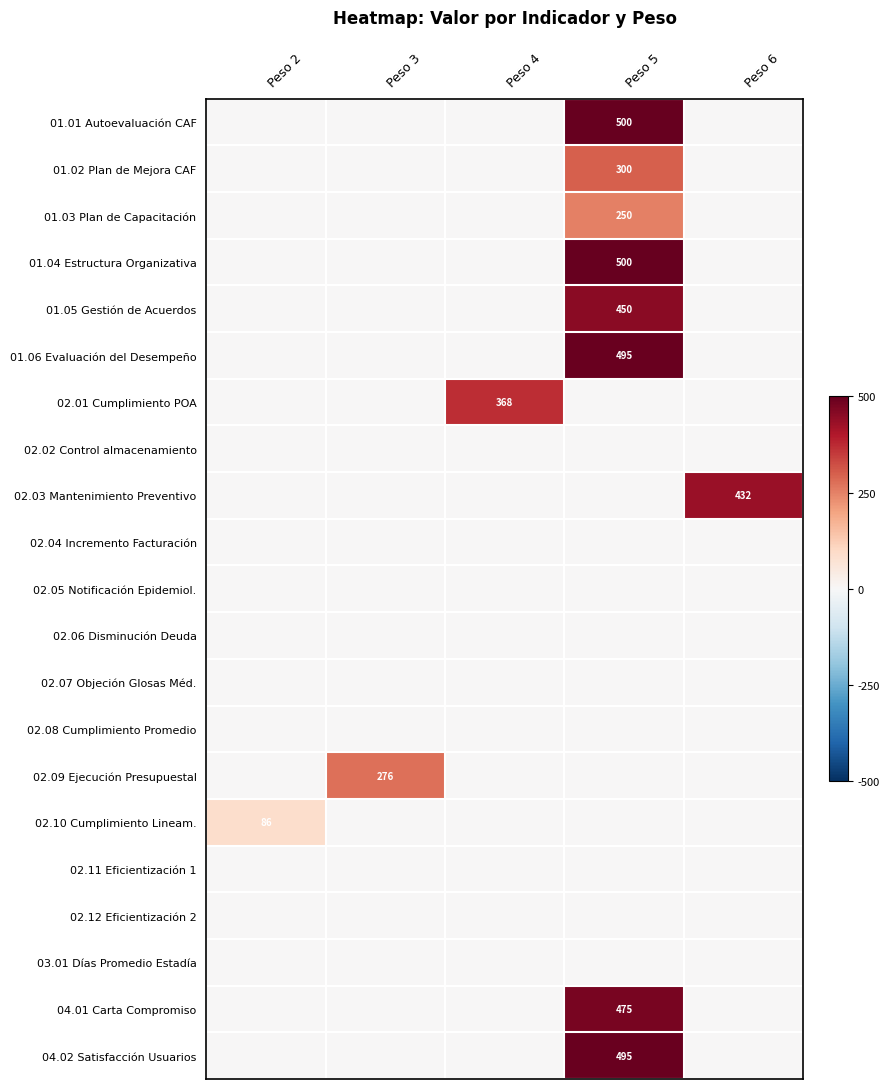

What is the spread (max minus min) of values at Peso 2?

86